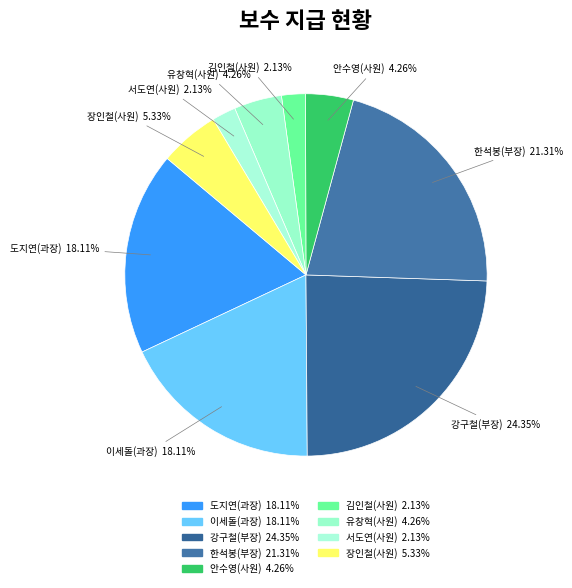

How many segments does this pie chart have?

9